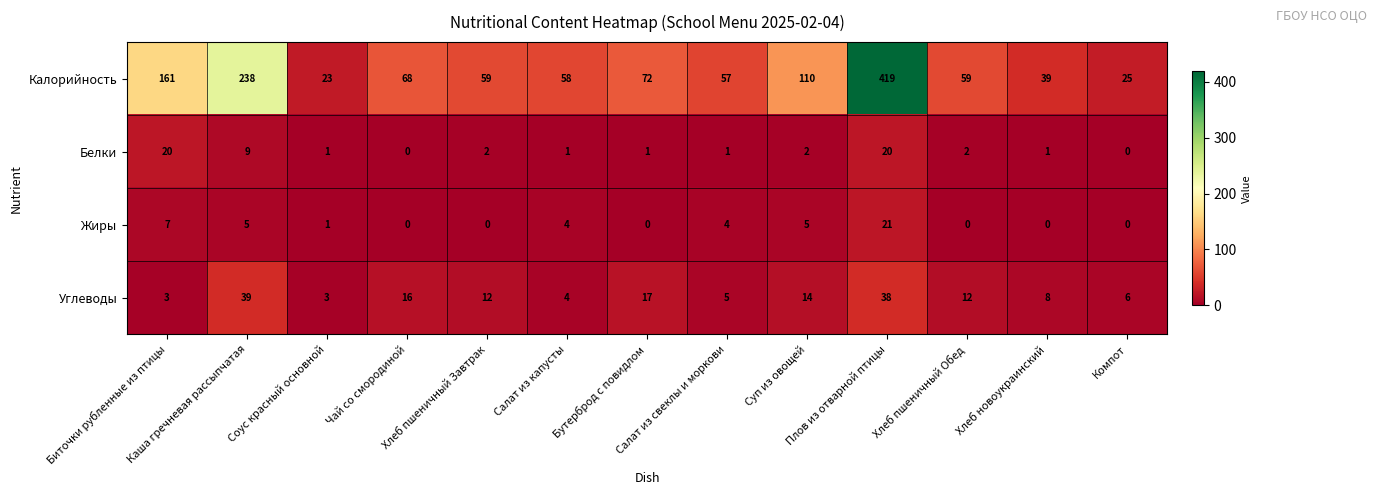

Rank the series by their maximum value, from lowest to highest.

Белки, Жиры, Углеводы, Калорийность